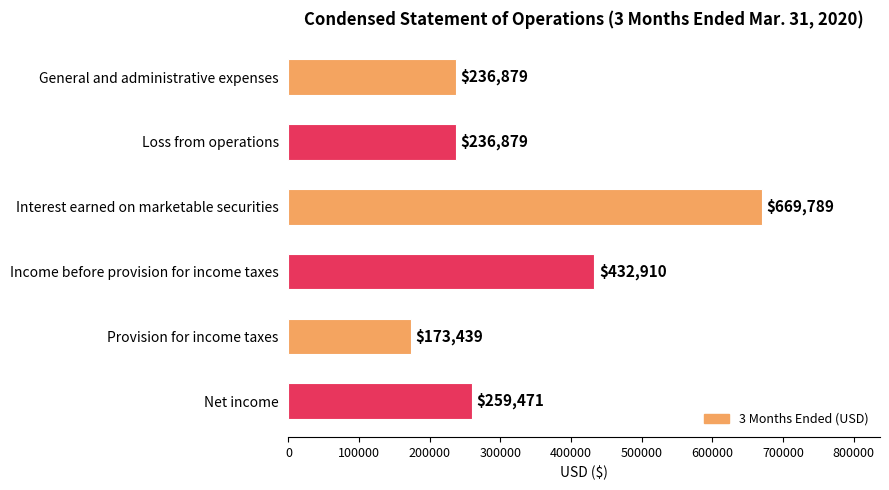

Which has a higher value, Income before provision for income taxes or Interest earned on marketable securities?

Interest earned on marketable securities